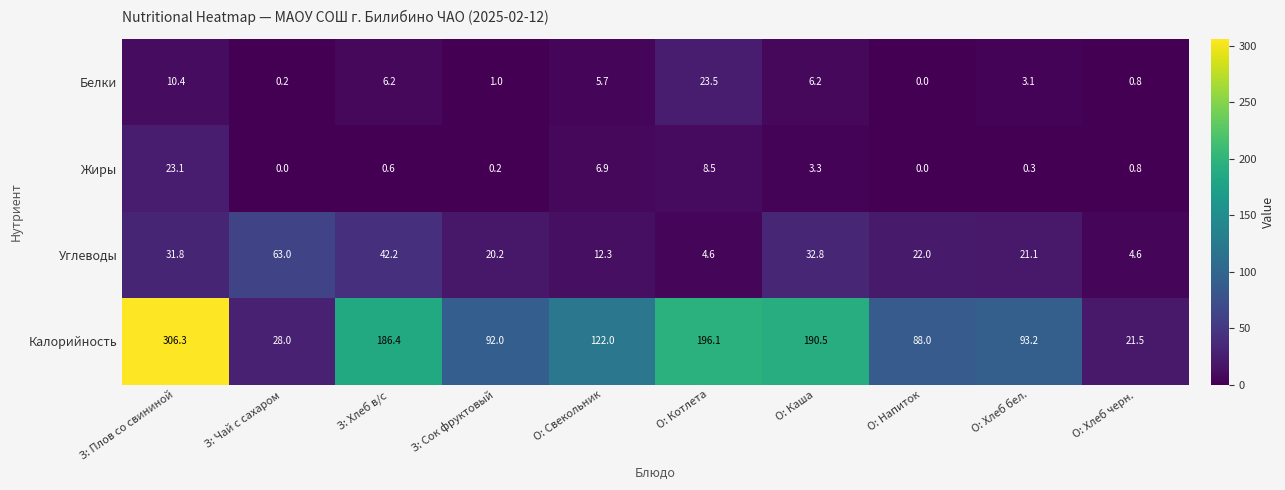

What is the difference between the maximum and second lowest values in the Белки series?

23.3